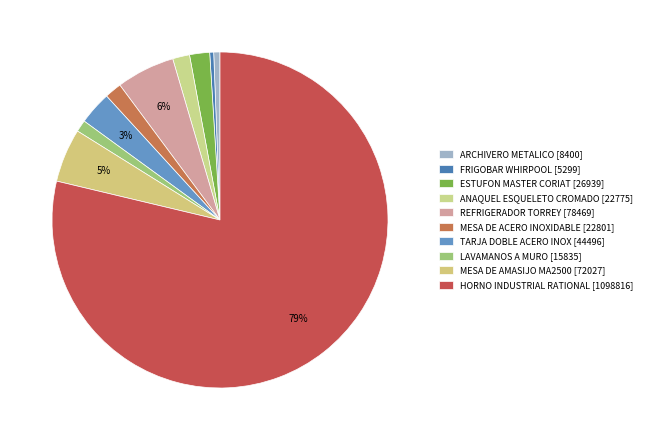

Is there any slice that represents more than half of the pie?

Yes